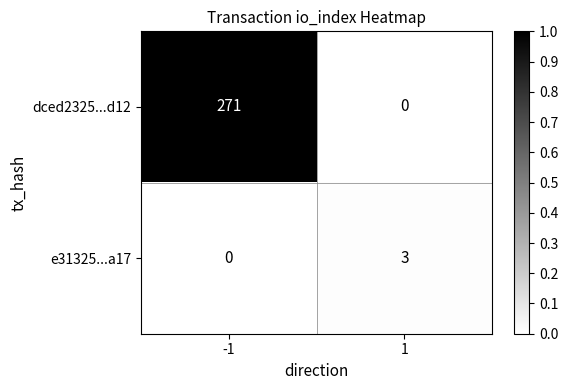

At how many categories does at least one series exceed 0?

2